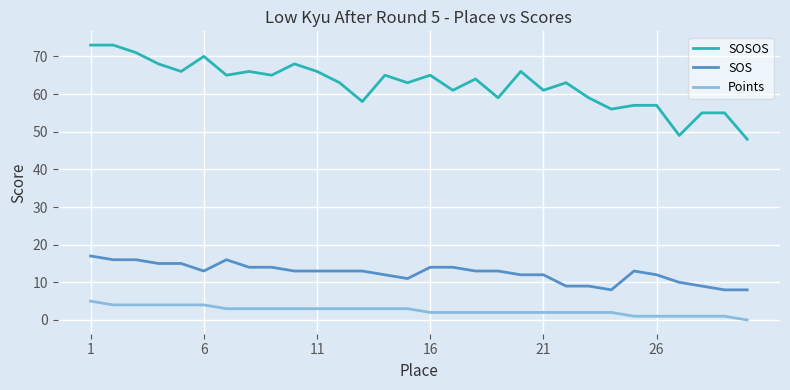

Which series has the largest range (max minus min)?

SOSOS